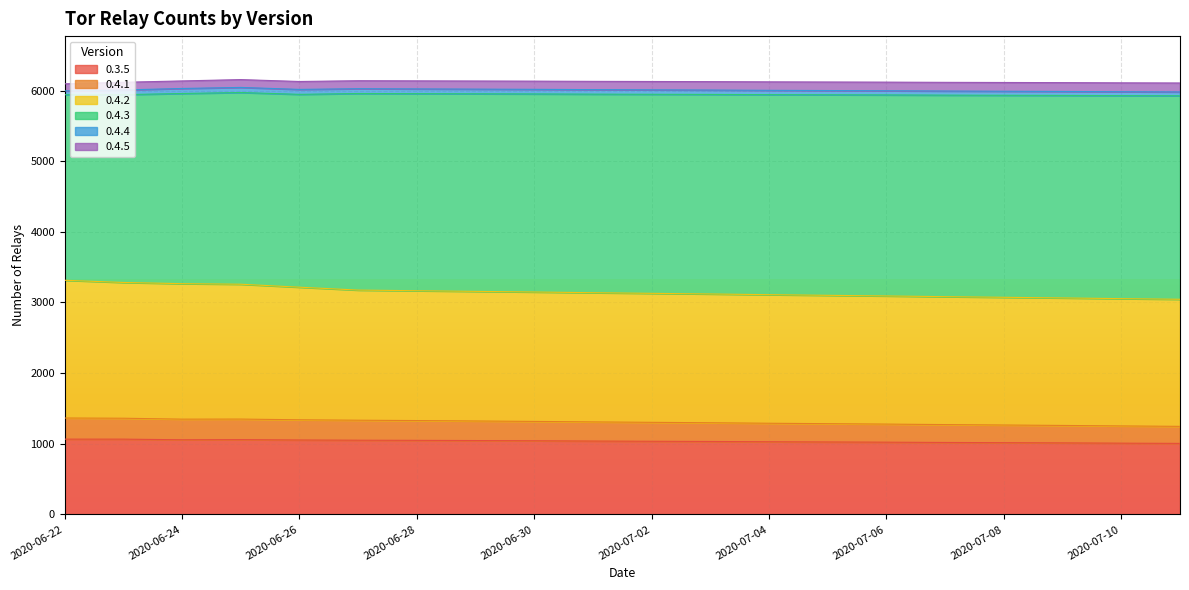

At which label does 0.4.1 reach its minimum?

2020-07-11